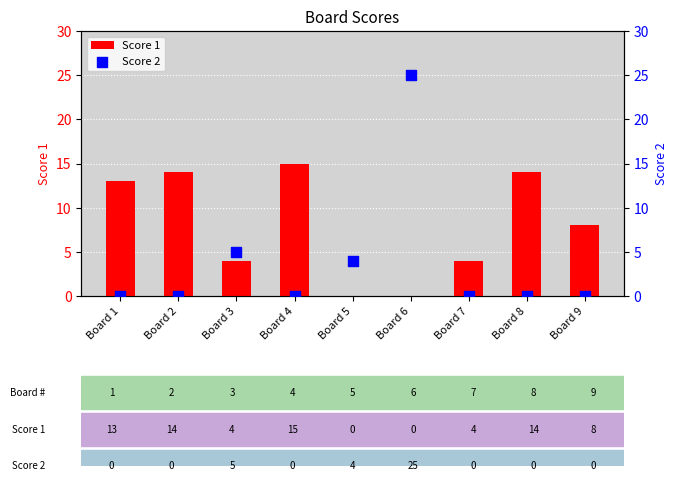

Which series has the largest total across all categories?

Score 1